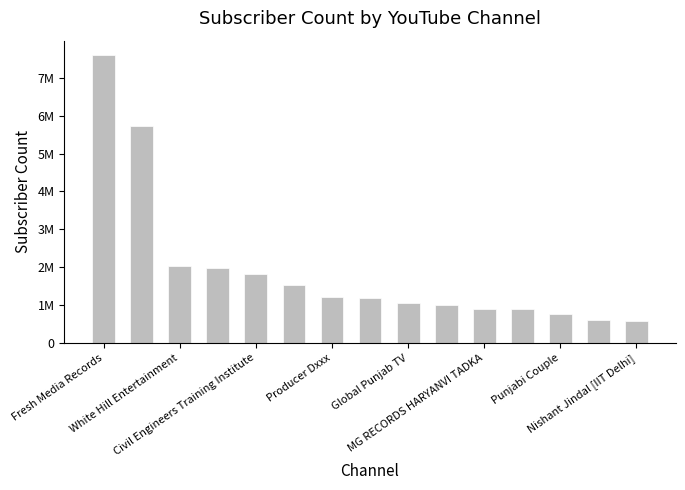

Are the bars grouped side by side (vs. stacked)?

No